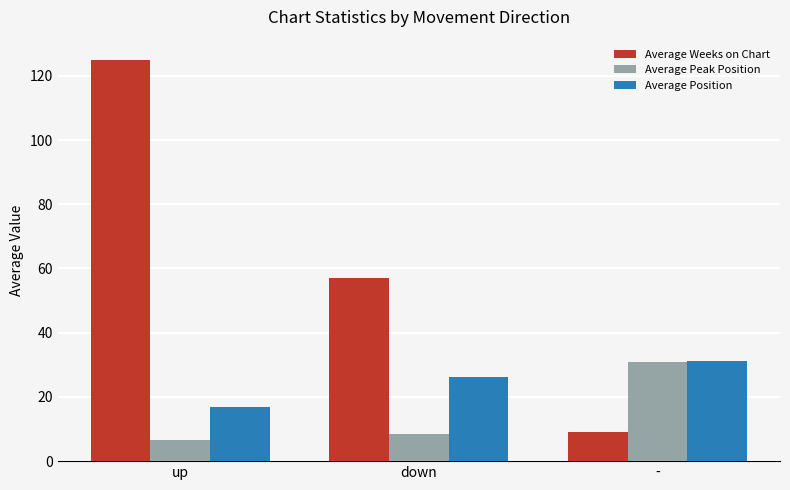

How many categories are shown in the chart?

3